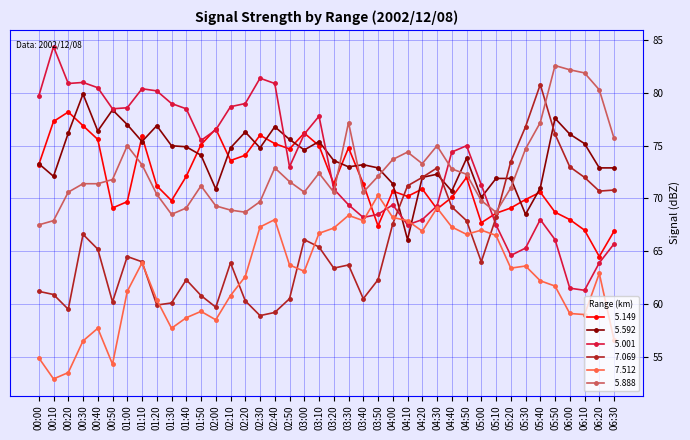

What is the spread (max minus min) of values at 02:30?

22.5